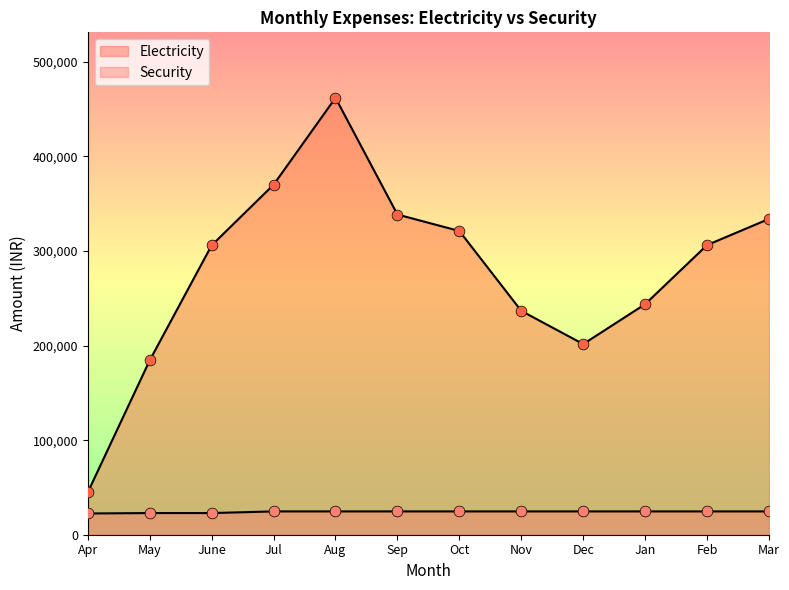

At which category is the sum across all series the highest?

Aug